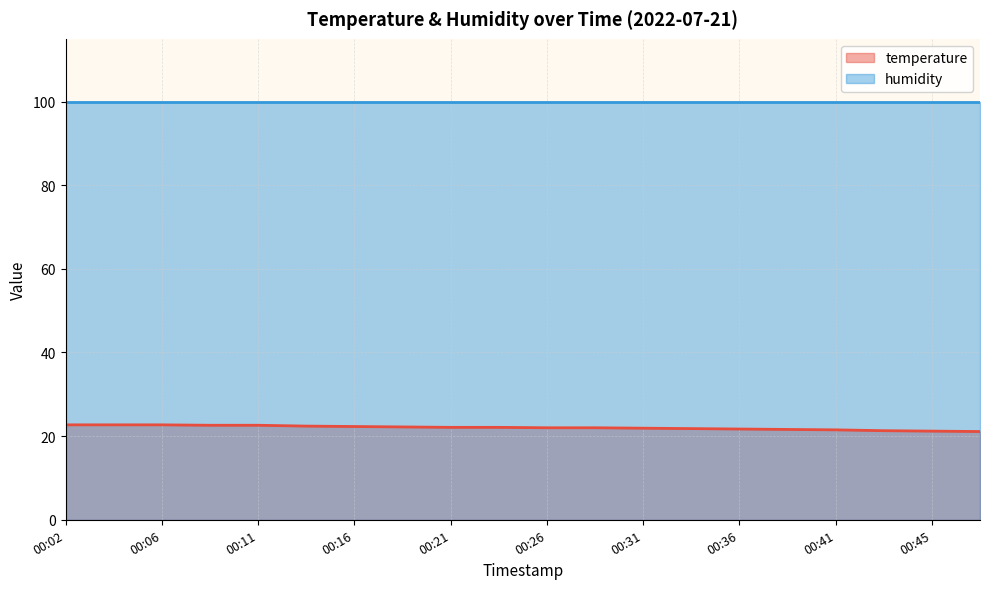

What is the change in value from 00:02 to 00:09?

-0.1